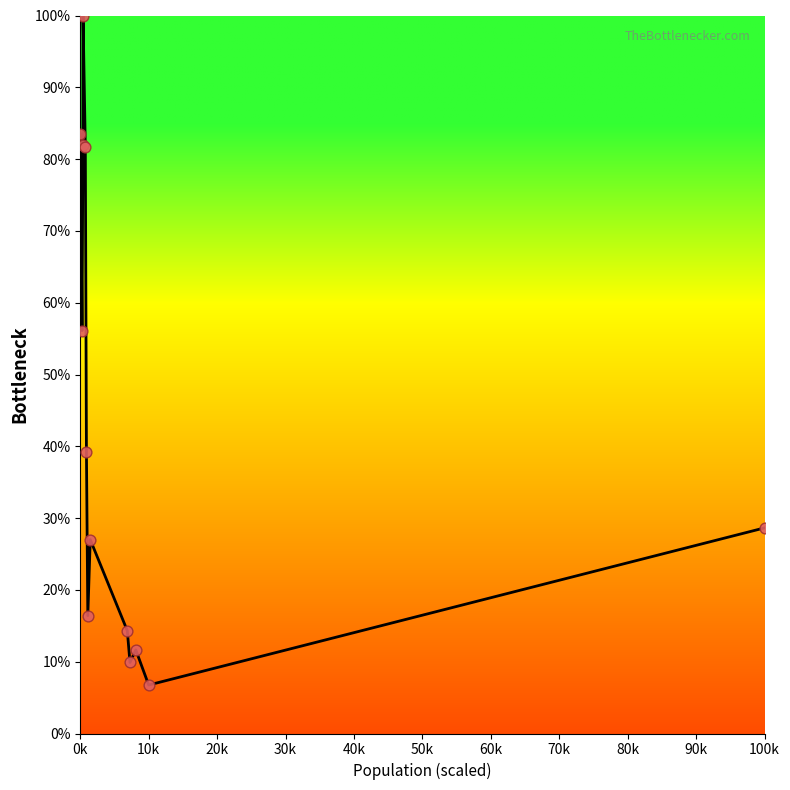

What Y value in the scatter plot is closest to 53?

56.1